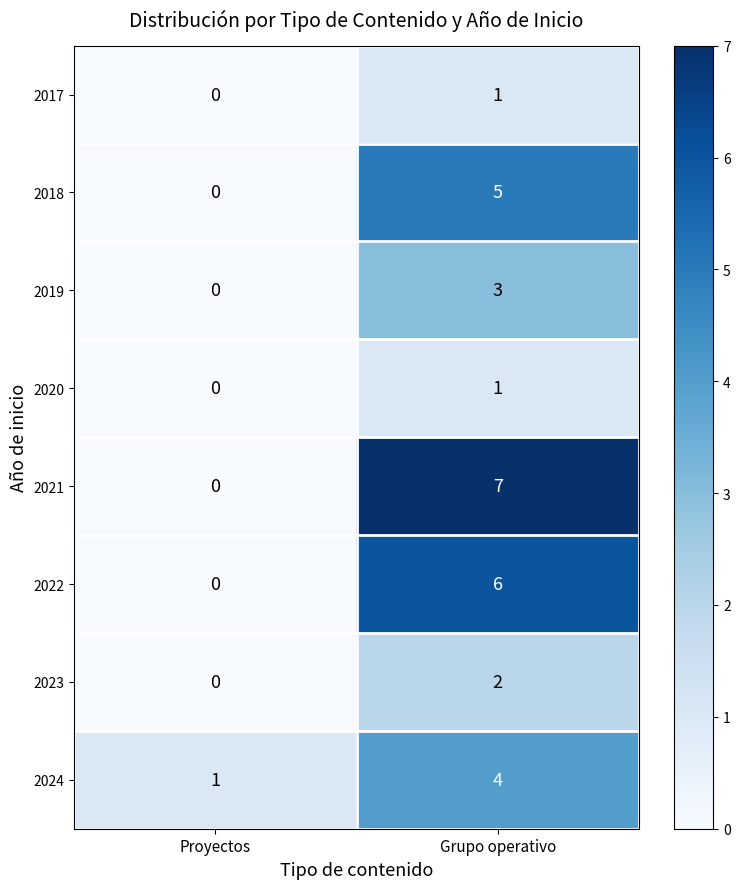

Is it true that 2024 equals 1 at Proyectos?

True